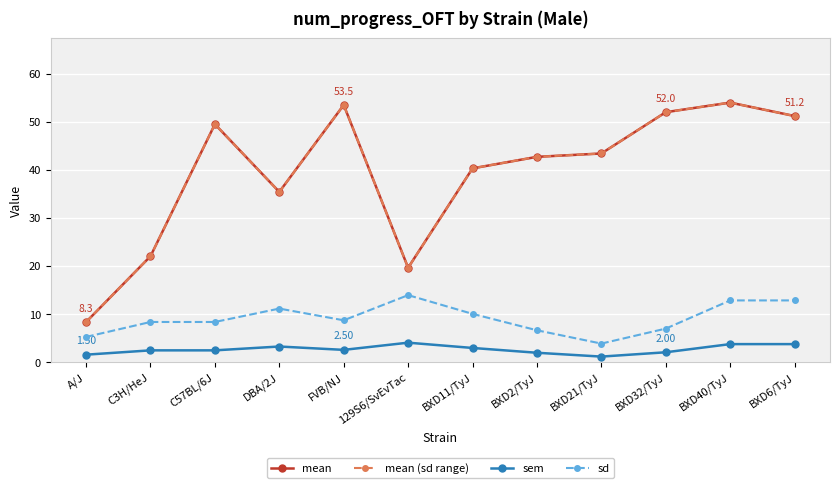

What position from the right is C57BL/6J?

10